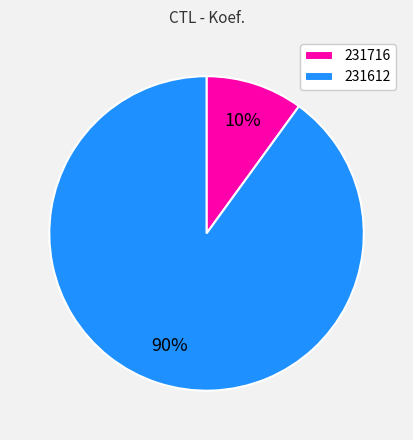

To the nearest percent, what portion does 231612 represent?

90%